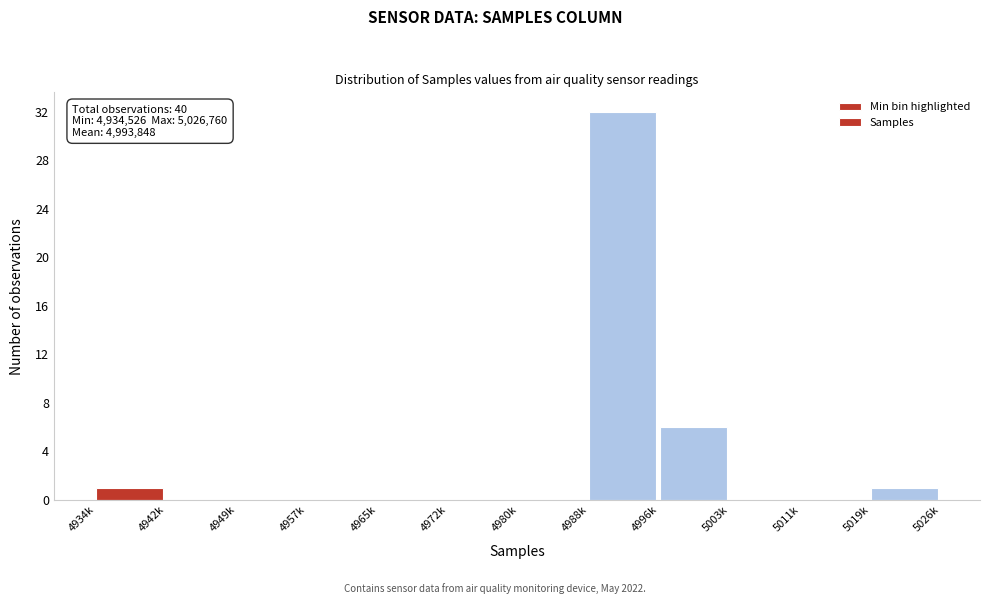

Reading left to right, transcribe all the data shown in this chart.

4934k=1	4942k=0	4949k=0	4957k=0	4965k=0	4972k=0	4980k=0	4988k=32	4996k=6	5003k=0	5011k=0	5019k=1